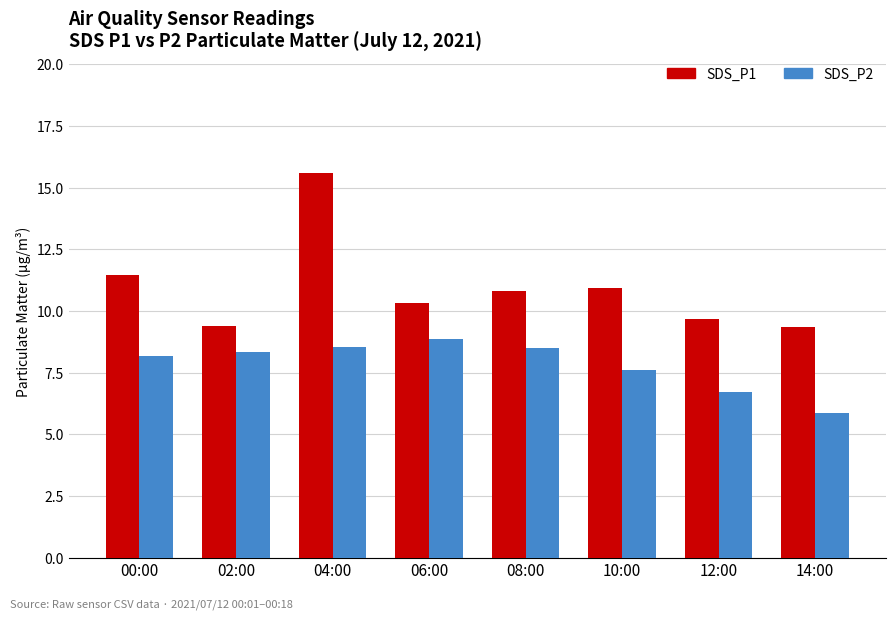

What is the label of the 8th bar from the left?

14:00